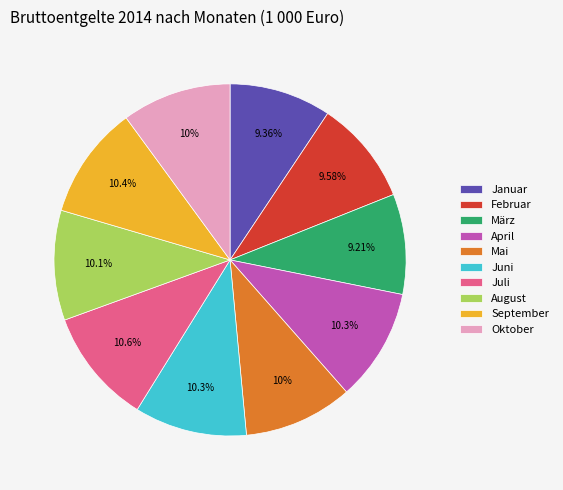

Does Februar represent more than half of the total?

No